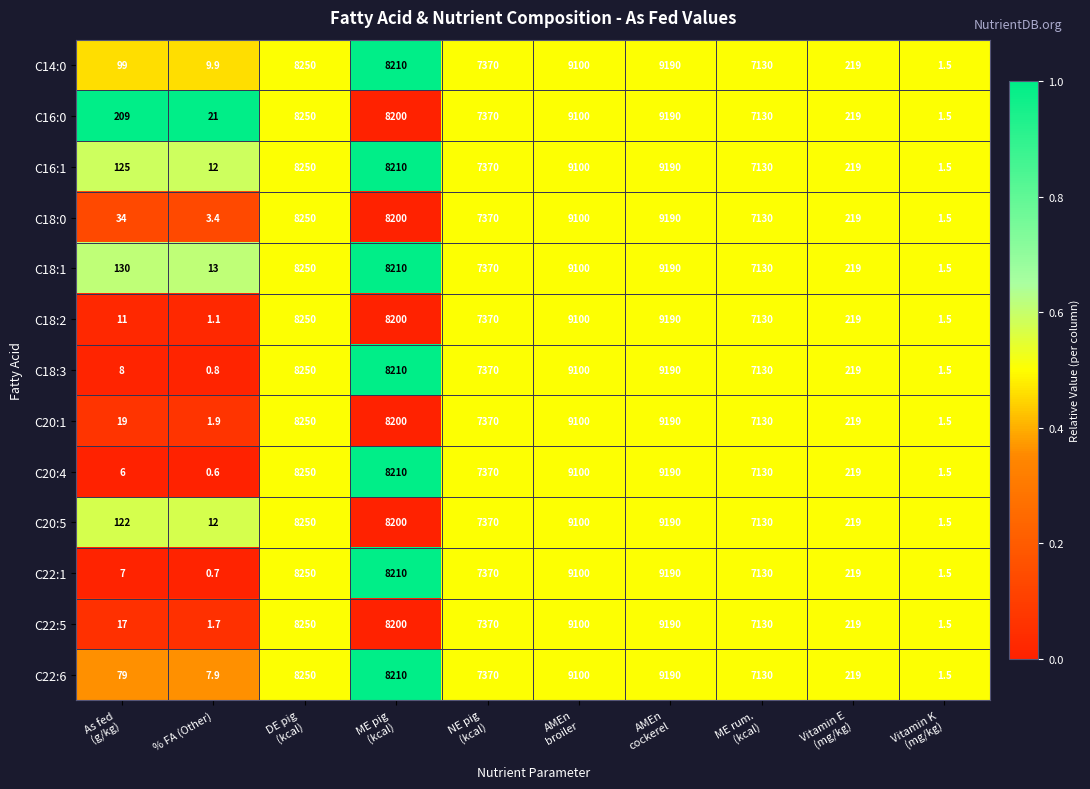

What is the lowest value of the C18:0 series?

1.5